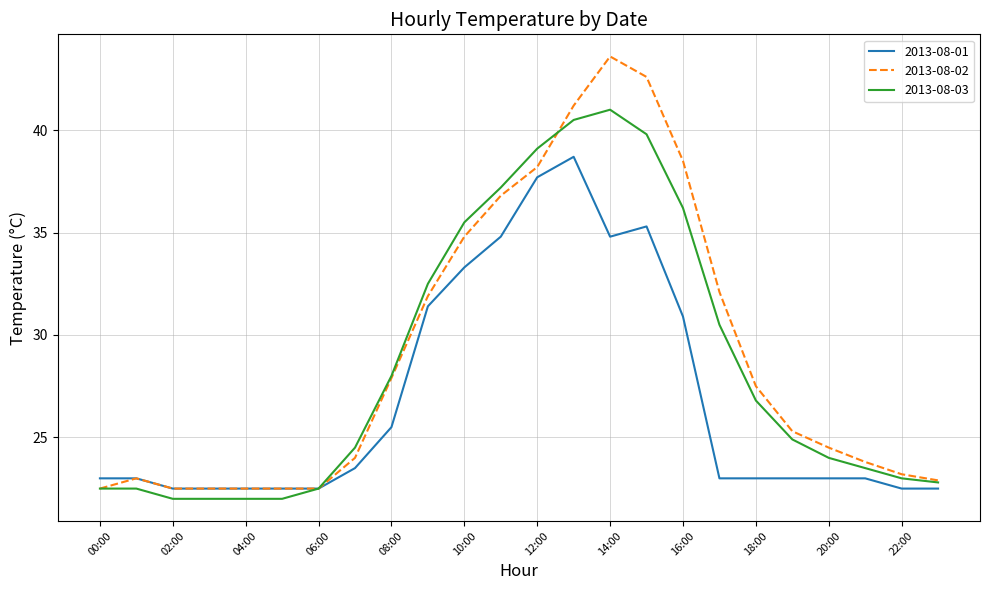

Which series has the largest range (max minus min)?

2013-08-02